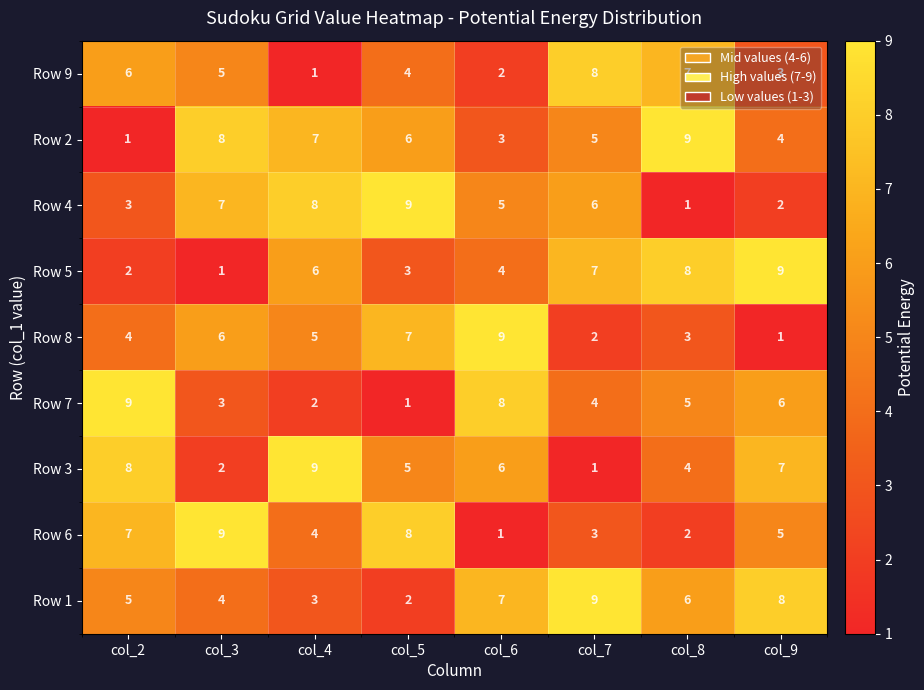

What is the maximum value shown in the chart?

9